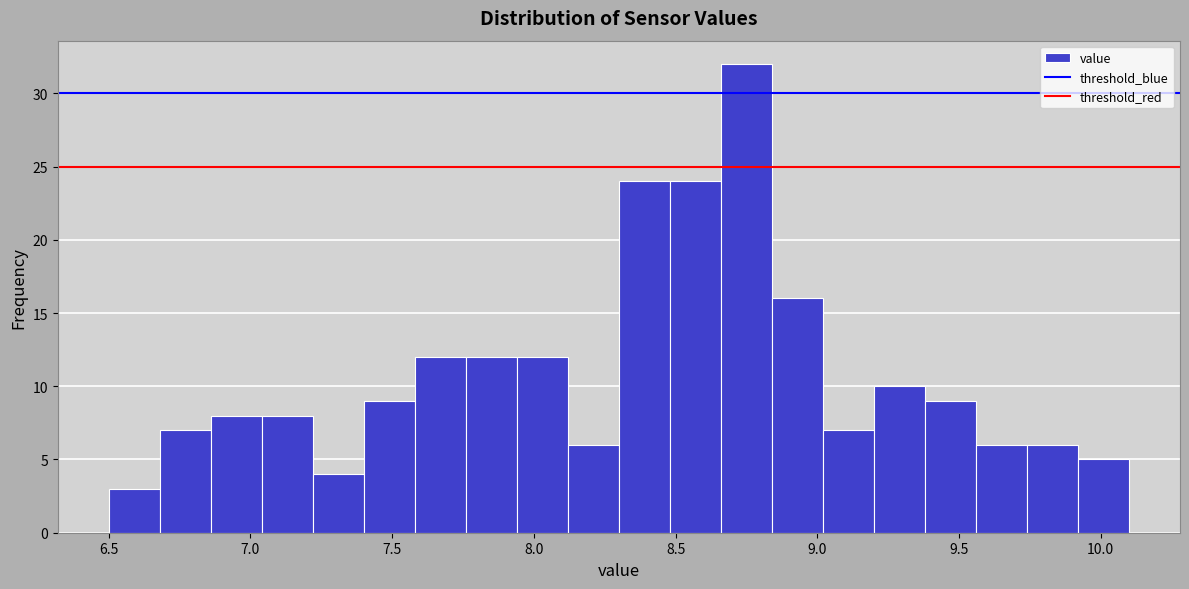

Read against the x-axis, roughly where is the centre of the tallest bar?

8.75